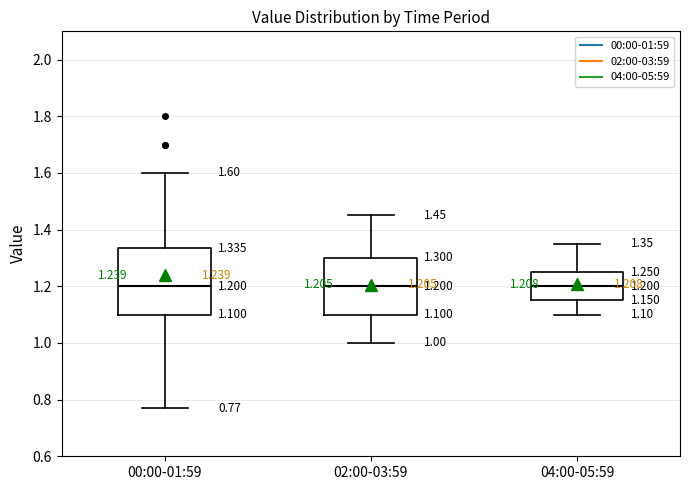

Which box is the tallest, from its lower edge to its upper edge?

00:00-01:59